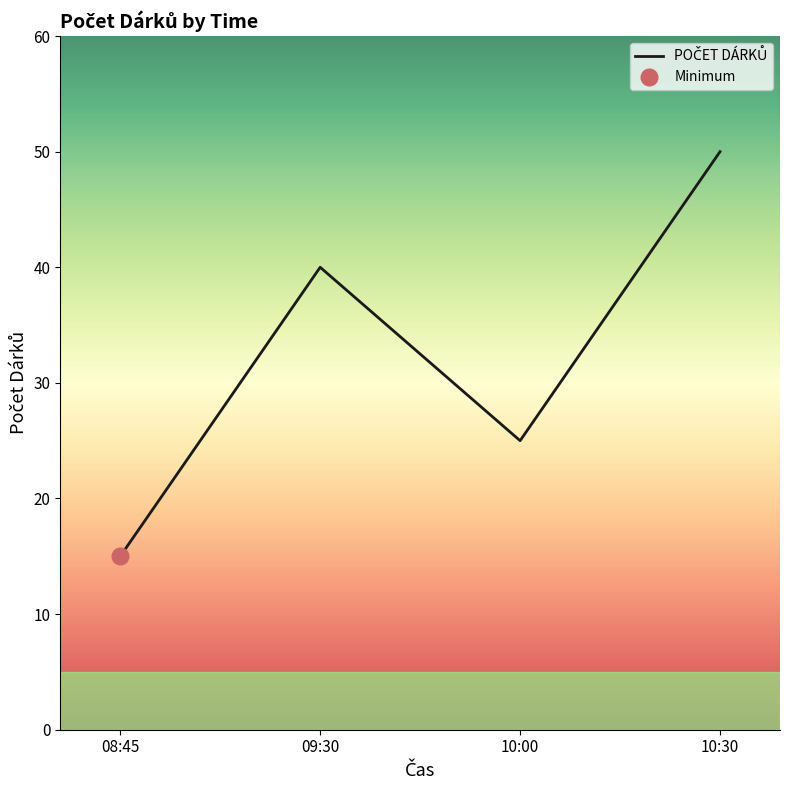

How many lines are shown in the chart?

1